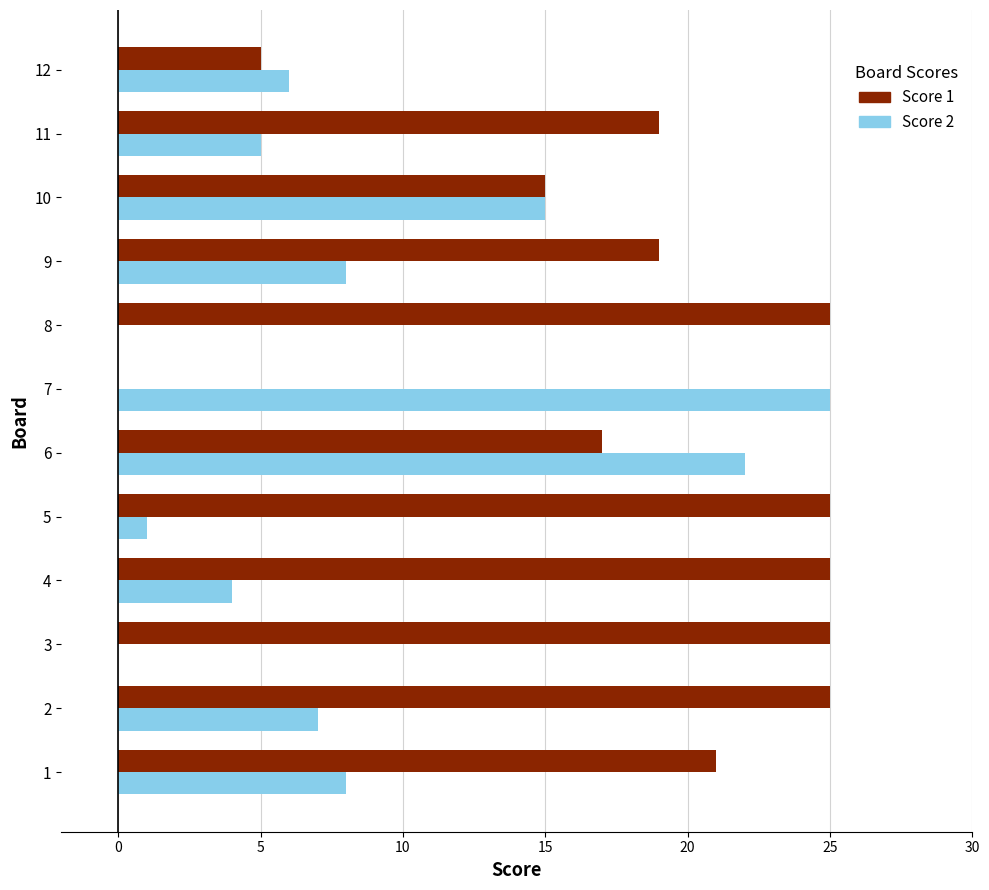

True or false: Score 2 has a value of 26 at 10.

False